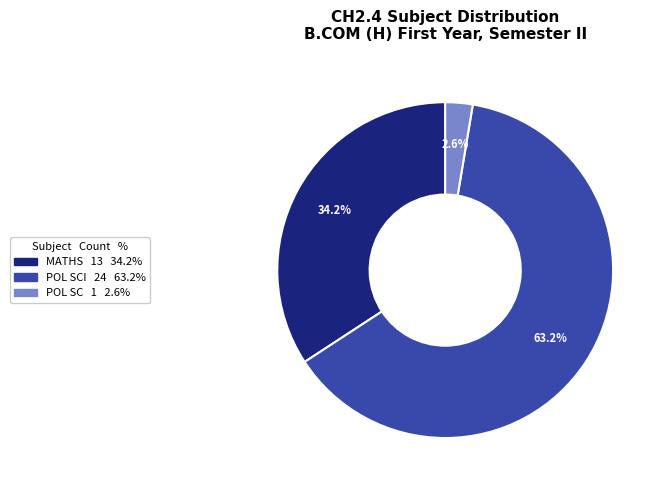

Is there any slice that represents more than half of the pie?

Yes